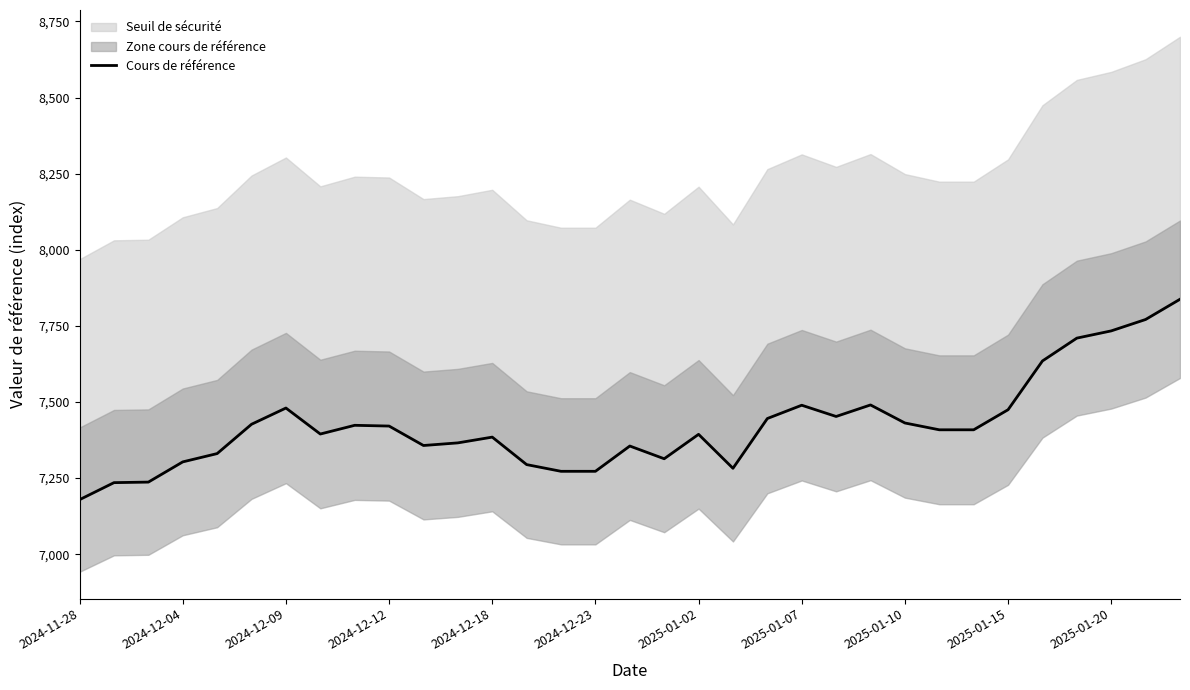

Which category has the highest value across all series?

32